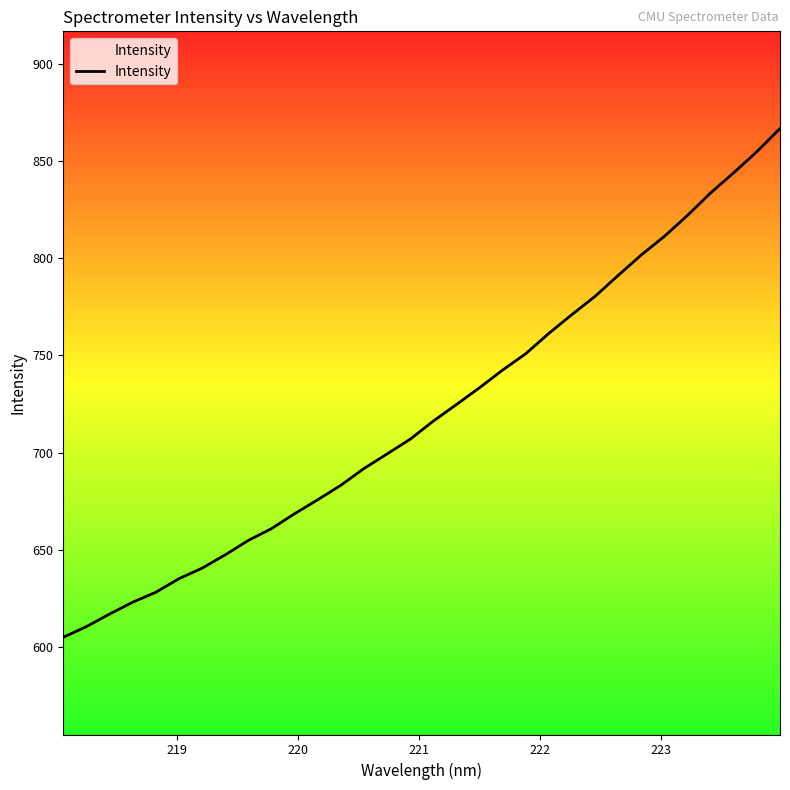

What is the greatest value displayed?

866.7